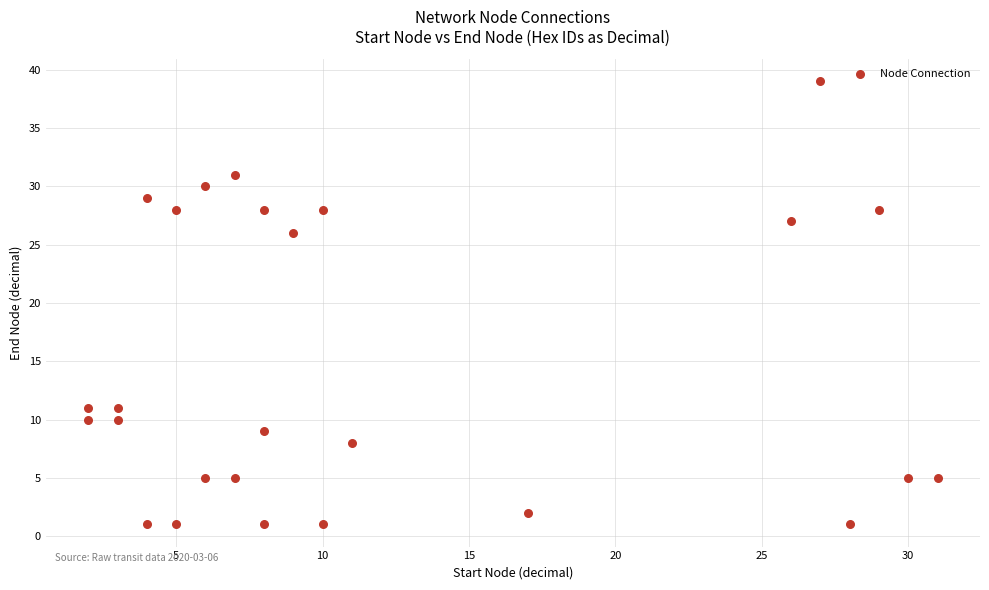

What is the range of Y values (max minus min)?

38